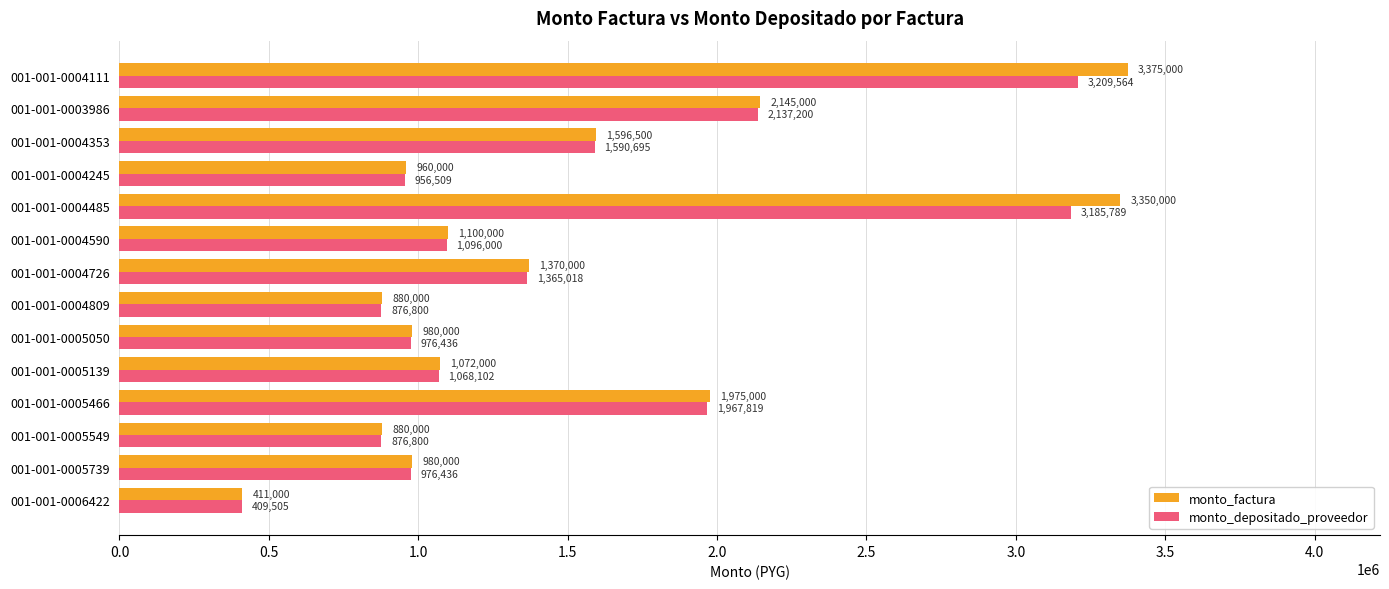

True or false: monto_factura has a value of 964908 at 001-001-0004111.

False